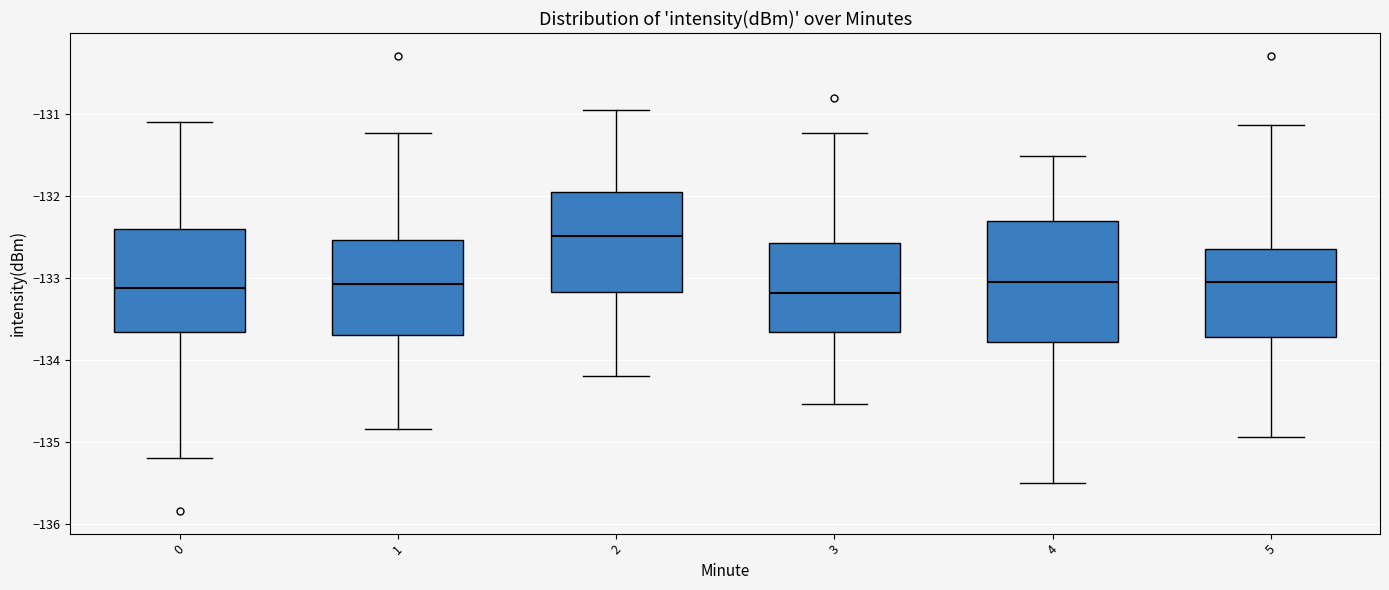

Reading left to right, read every box against the y-axis: the position of its median line, the range the box covers, and the ends of its whiskers. The values are not printed on the chart, so give them approximately, as read against the axis.

0: median -133.1, box -133.7 to -132.4, whiskers -135.2 to -131.1
1: median -133.1, box -133.7 to -132.5, whiskers -134.8 to -131.2
2: median -132.5, box -133.2 to -132.0, whiskers -134.2 to -130.9
3: median -133.2, box -133.7 to -132.6, whiskers -134.5 to -131.2
4: median -133.0, box -133.8 to -132.3, whiskers -135.5 to -131.5
5: median -133.0, box -133.7 to -132.6, whiskers -134.9 to -131.1